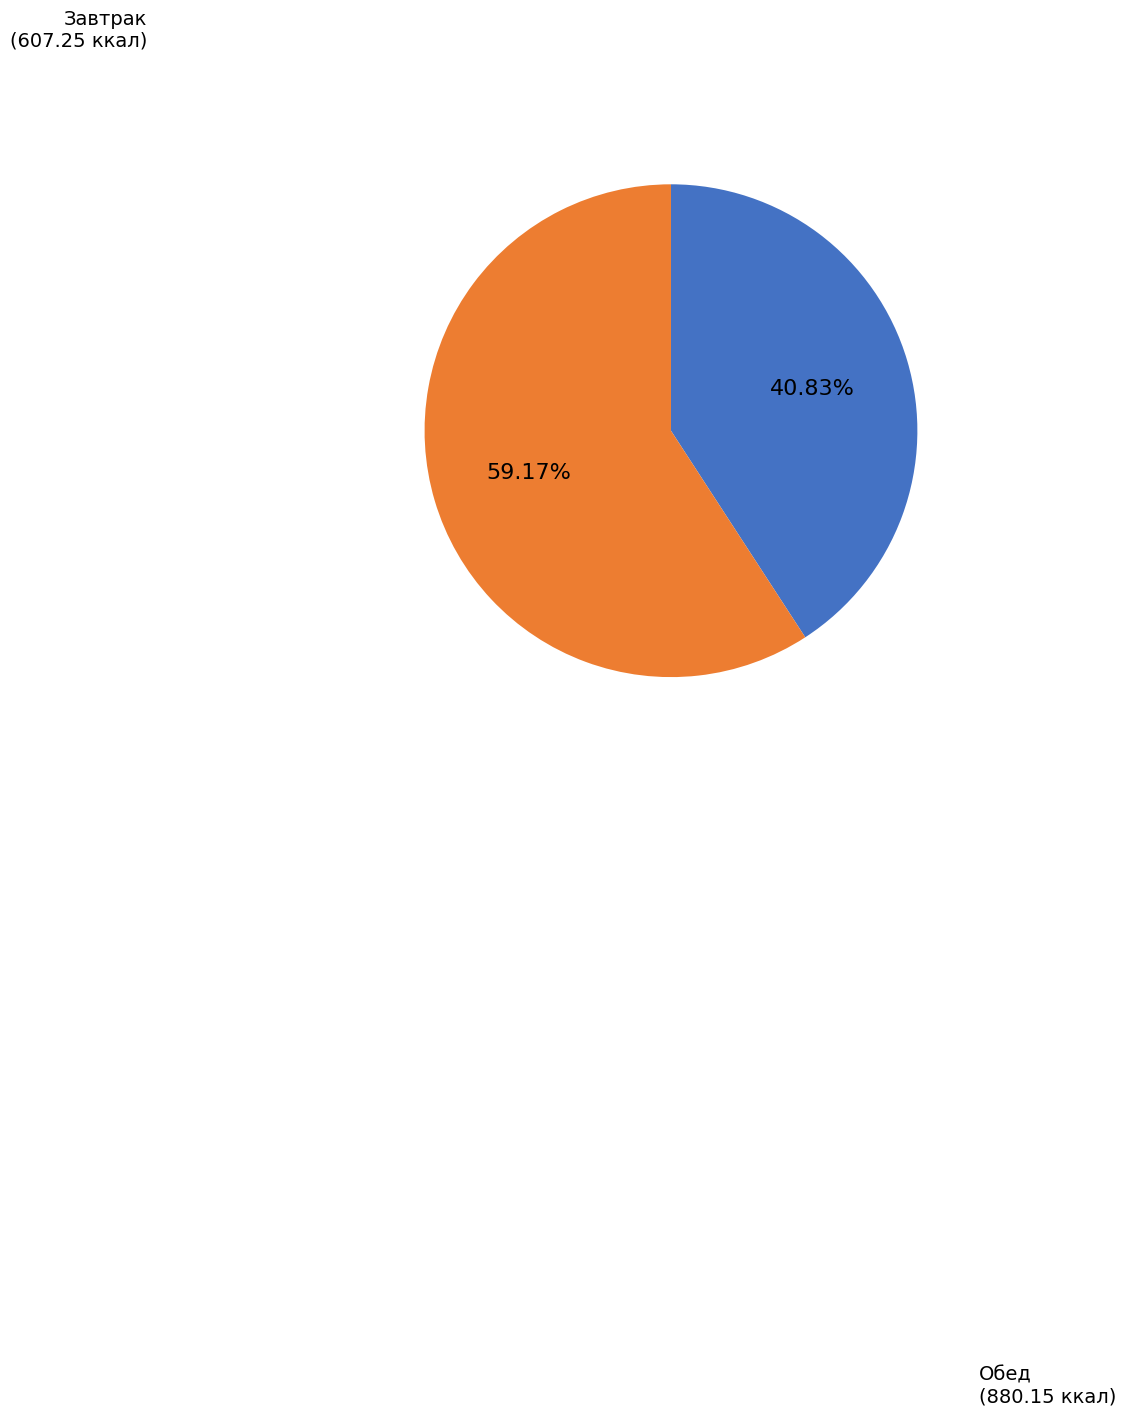

Does any single category account for the majority?

Yes